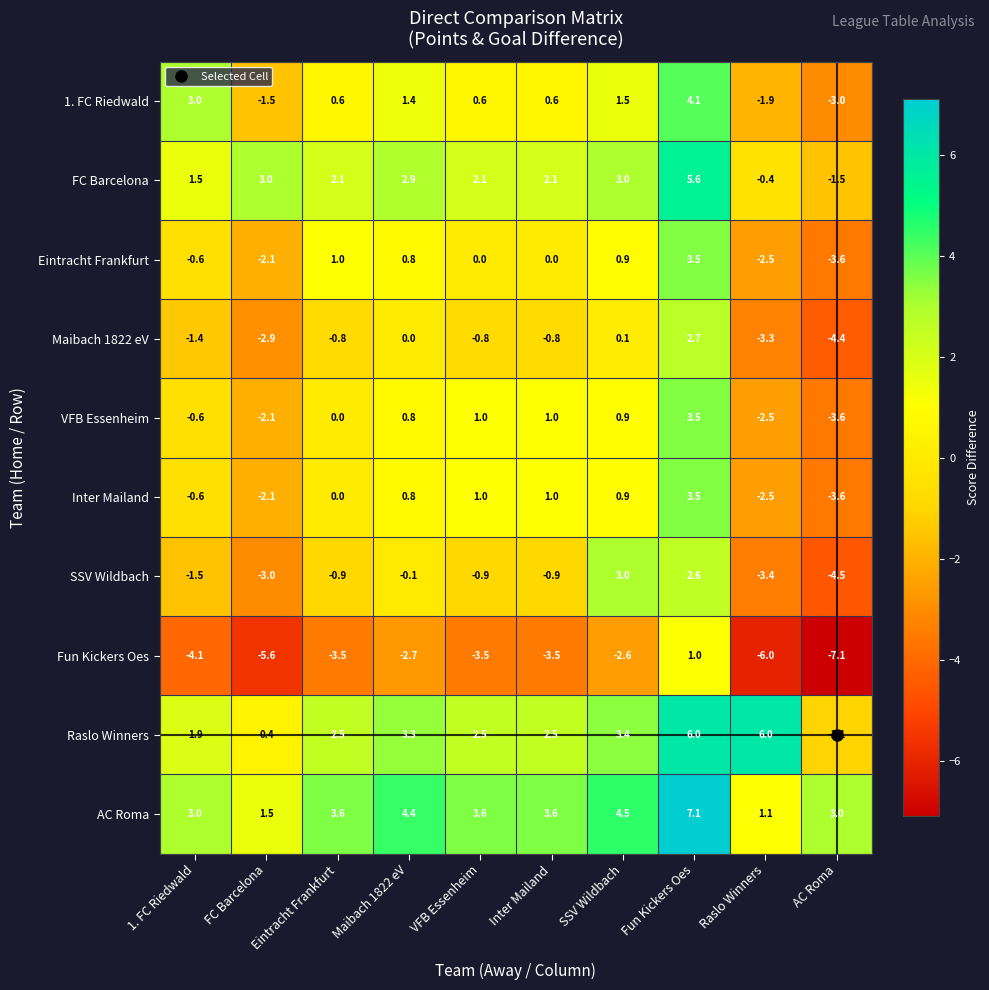

What is the smallest value displayed?

-7.1